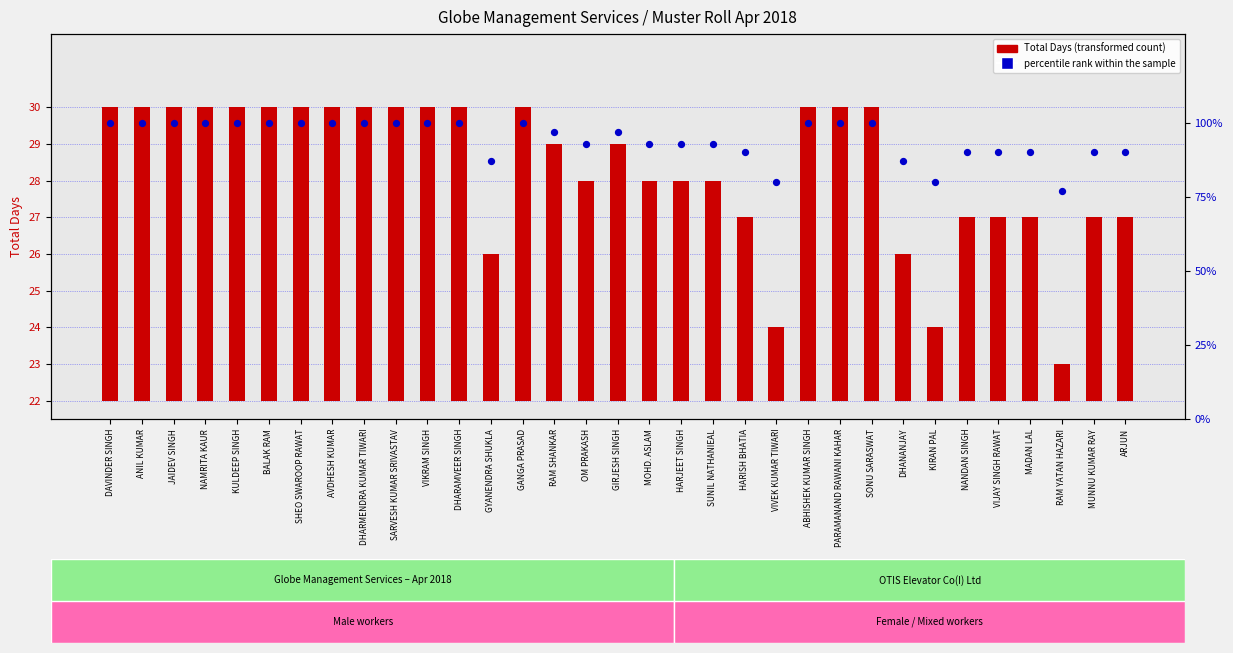

At how many categories does at least one series exceed 55?

33